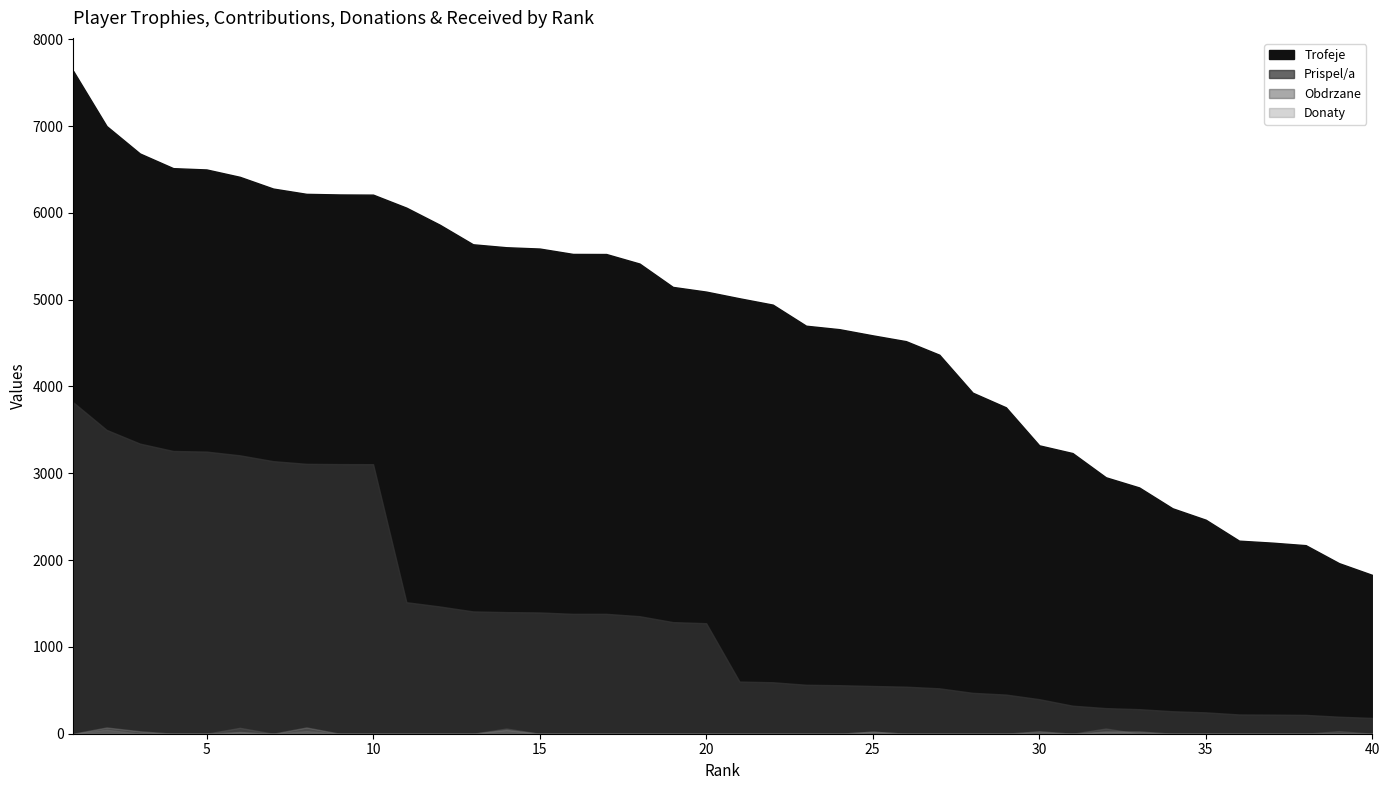

At which label is Trofeje closest to 4731?

23